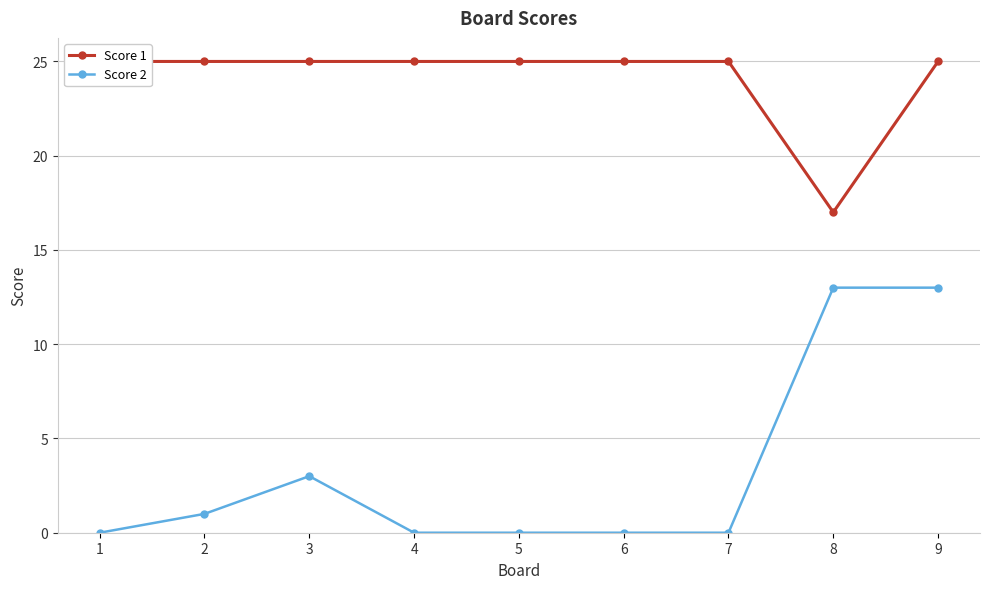

Is the value of Score 1 at 9 greater than the value of Score 2 at 5?

Yes